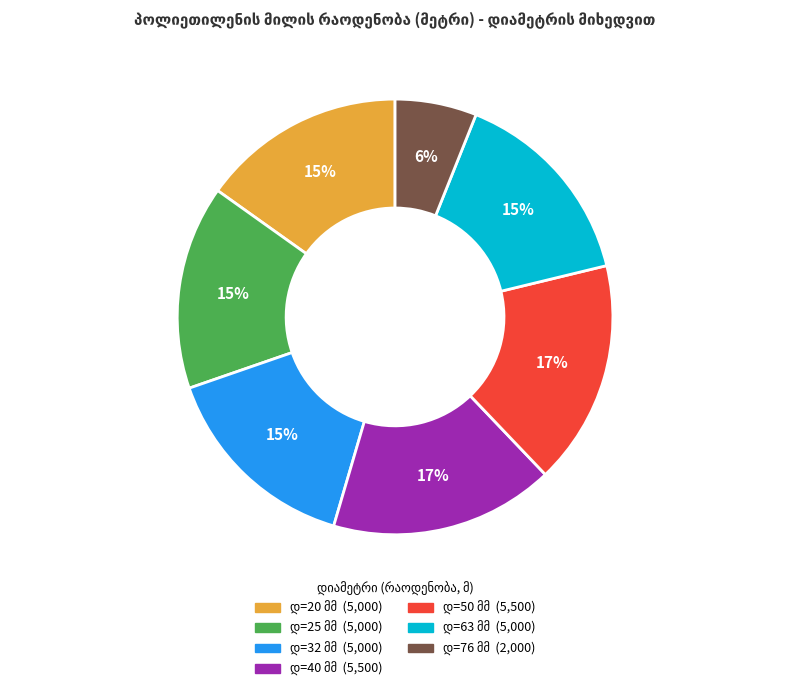

Does any single category account for the majority?

No